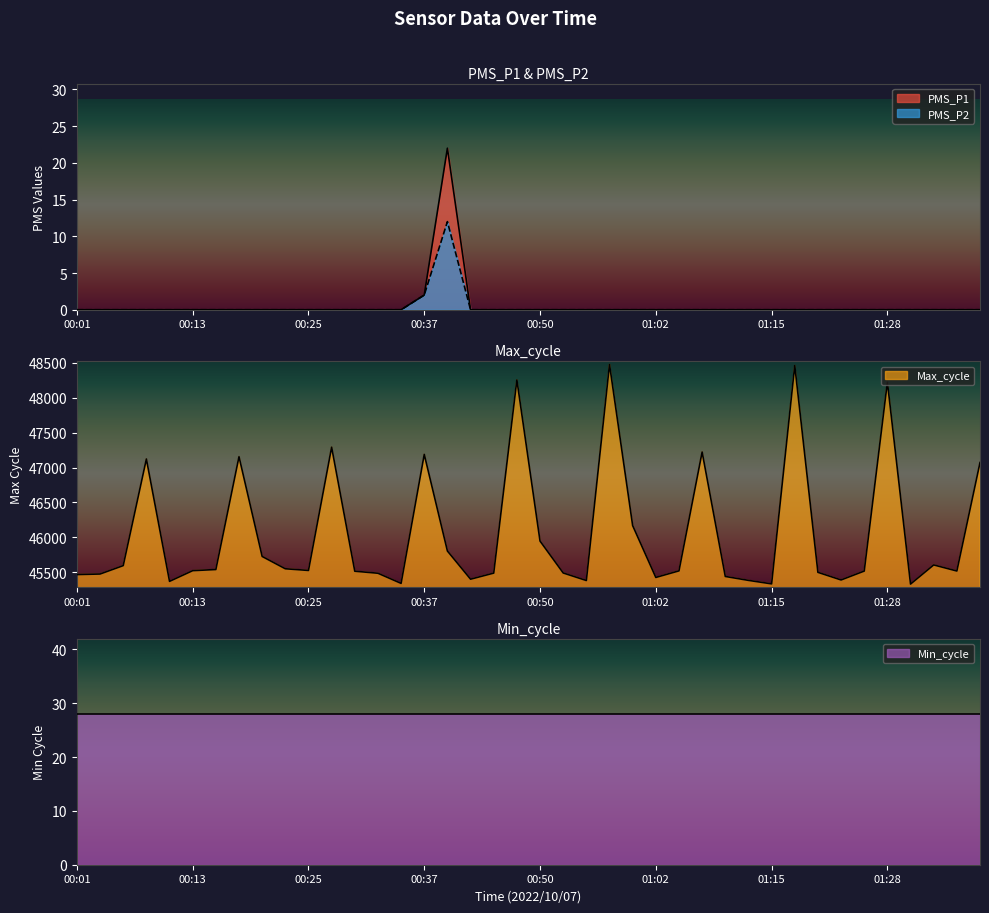

Is the value of PMS_P2 at 01:04 greater than the value of Max_cycle at 00:30?

No